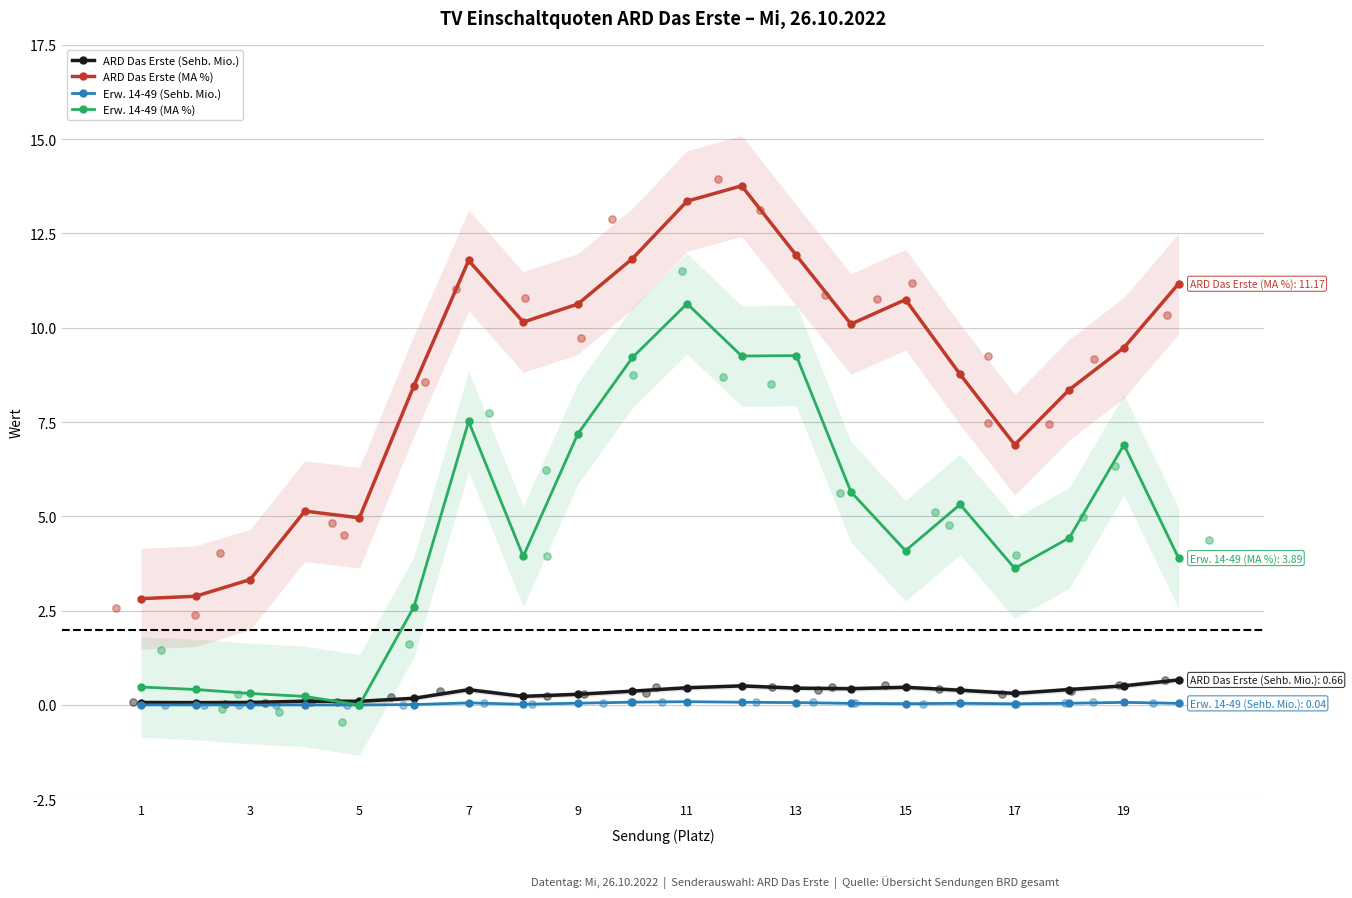

The value of ARD Das Erste (MA %) at 5 is 7.2. True or false?

False